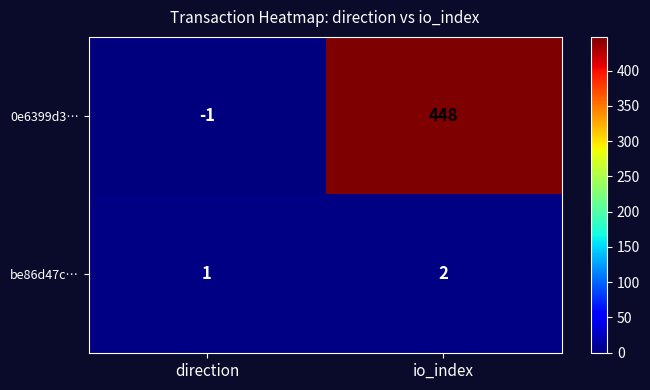

What is the sum of the be86d47c… values at io_index and direction?

3